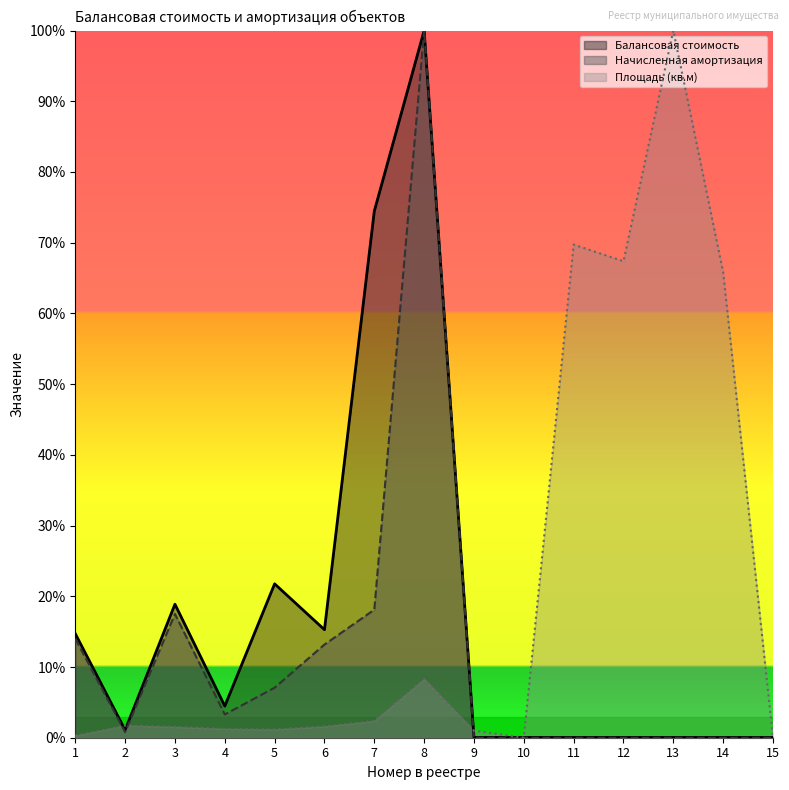

Which label corresponds to the largest value in the chart?

8